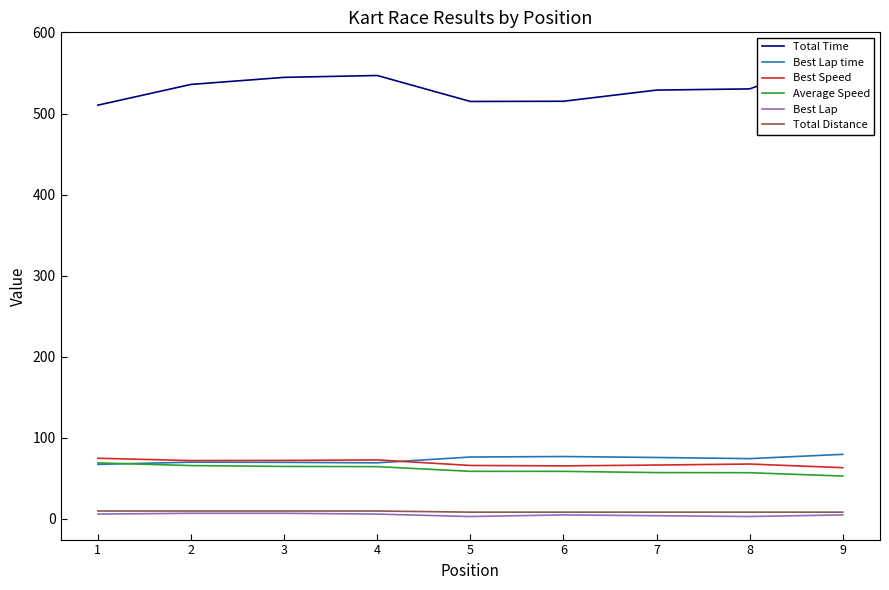

Which series has the largest total across all categories?

Total Time